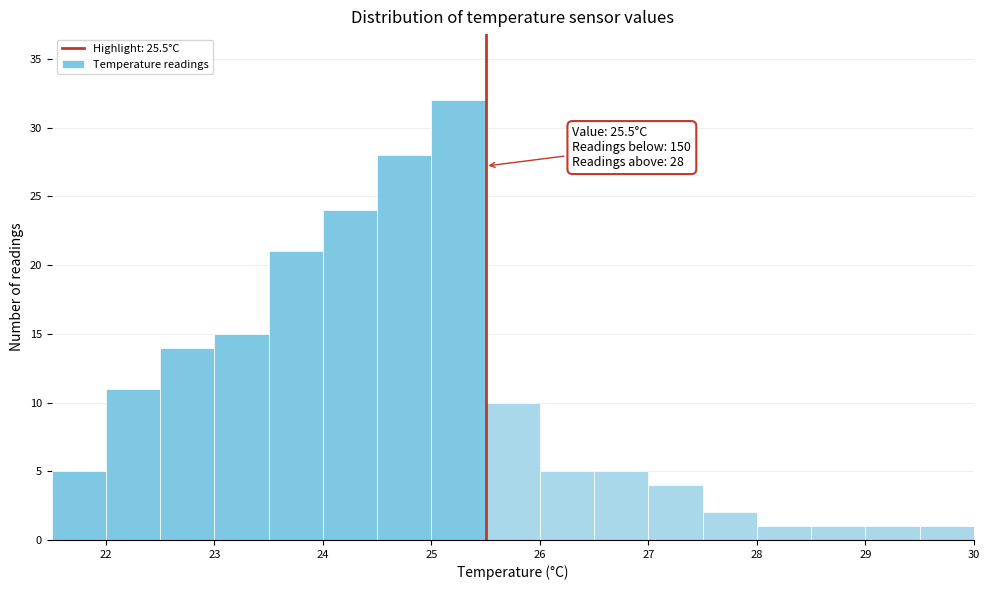

Which range on the x-axis has the tallest bar?

25.0 to 25.5